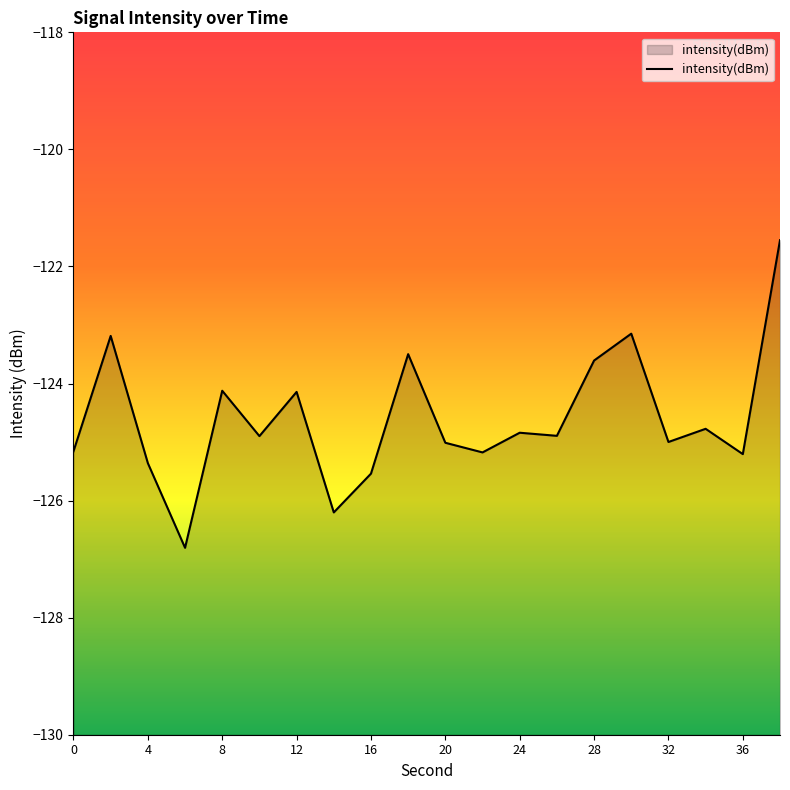

True or false: there are more than 1 points higher than both neighbors.

True